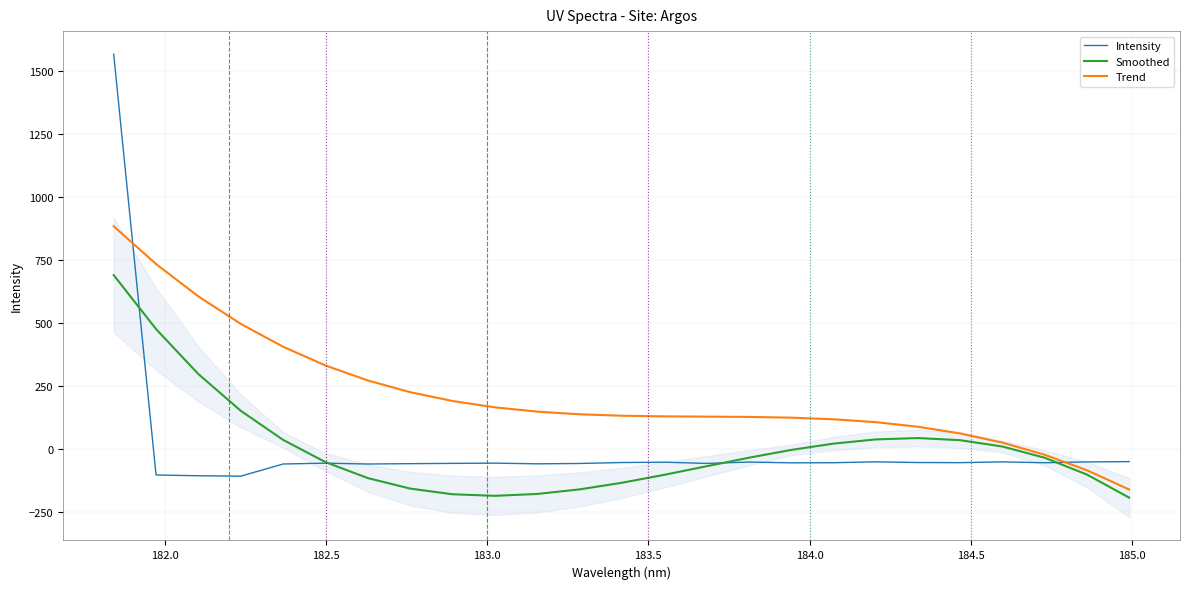

What is the minimum value for Trend?

-160.5